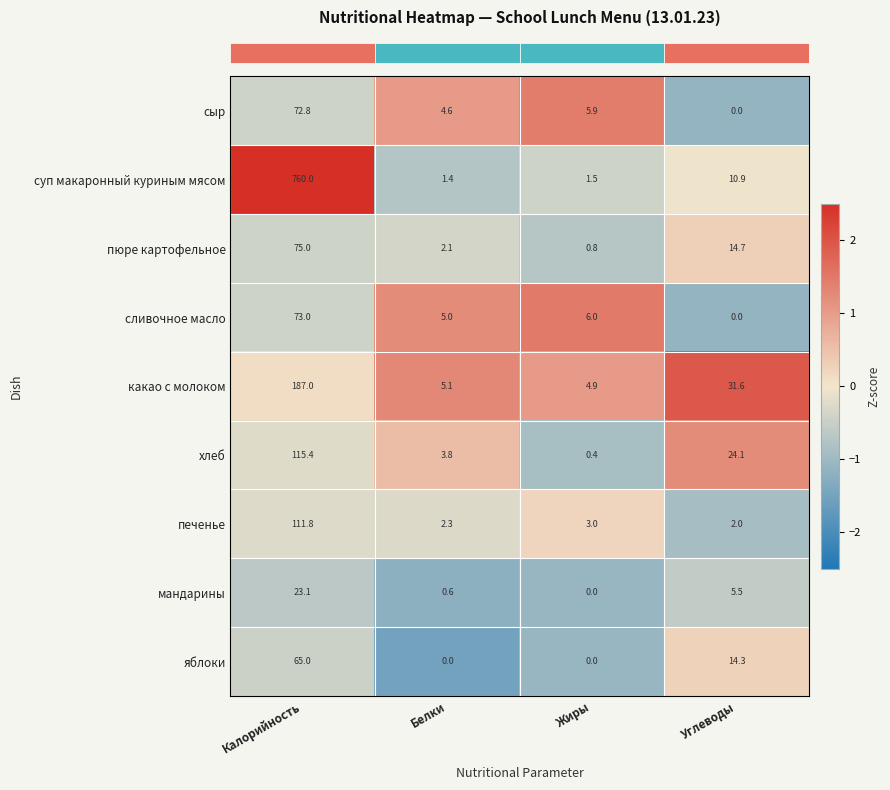

List the series in order of their peak value, lowest first.

мандарины, яблоки, сыр, сливочное масло, пюре картофельное, печенье, хлеб, какао с молоком, суп макаронный куриным мясом